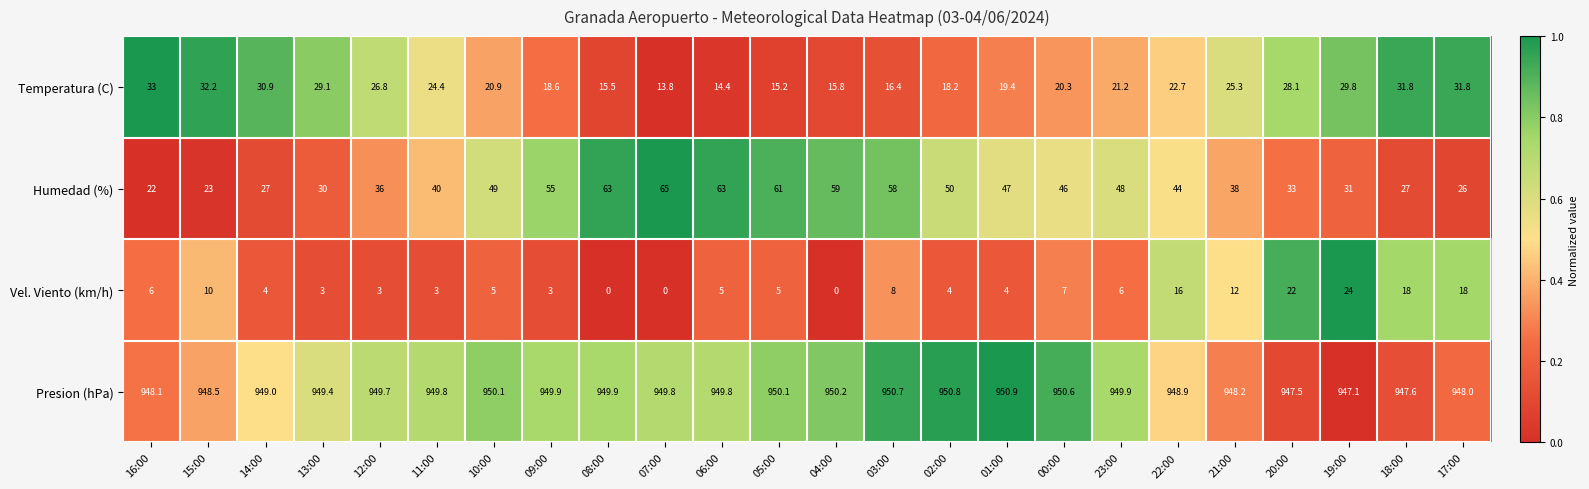

What is the maximum value for Humedad (%)?

65.0